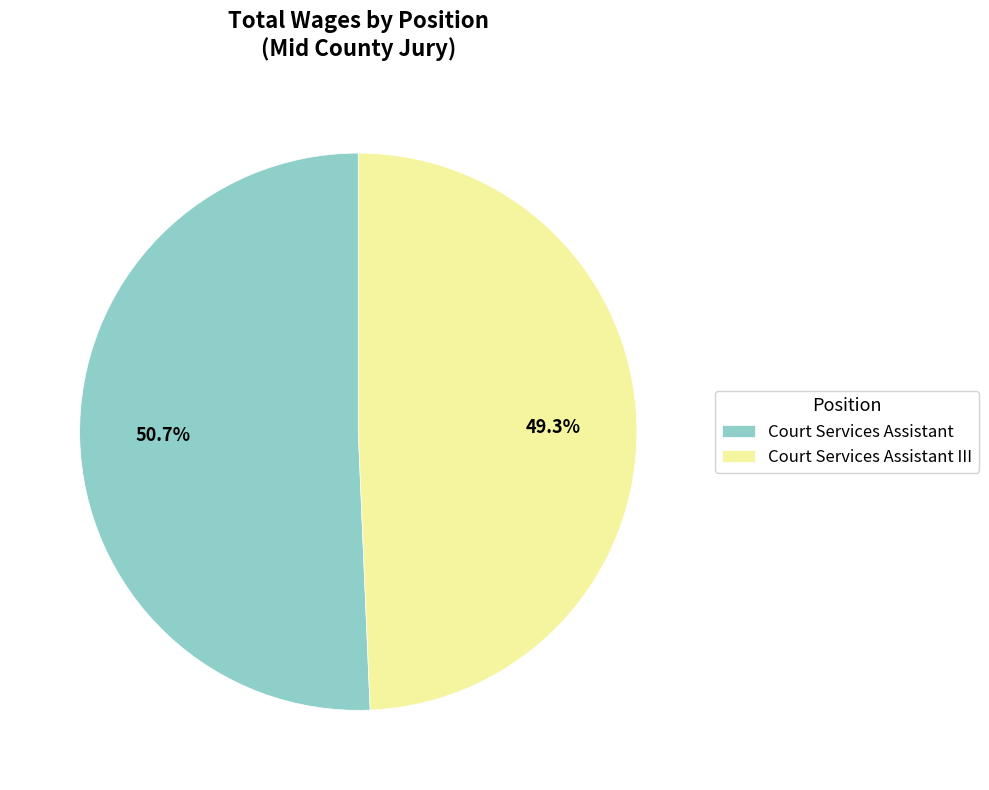

What percentage do Court Services Assistant III and Court Services Assistant together represent?

100.0%